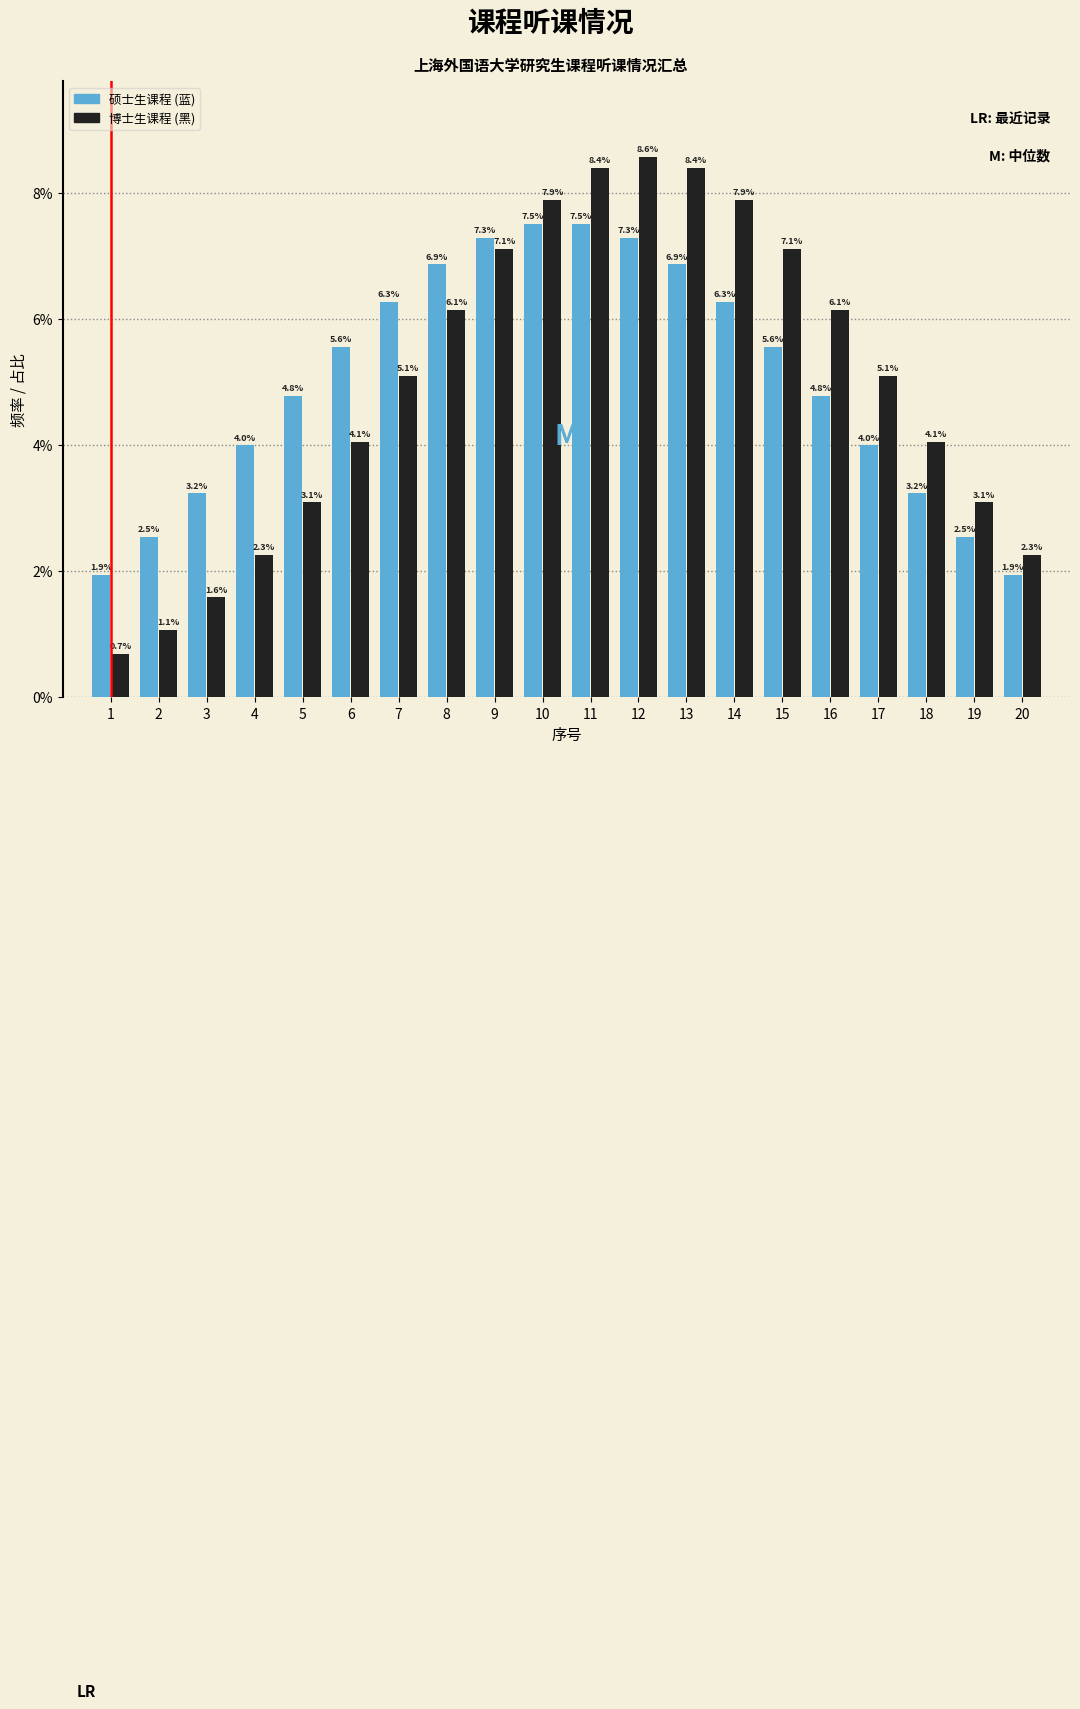

Reading left to right, extract all data points from this chart.

硕士生课程 (蓝): 1=1.9	2=2.5	3=3.2	4=4.0	5=4.8	6=5.6	7=6.3	8=6.9	9=7.3	10=7.5	11=7.5	12=7.3	13=6.9	14=6.3	15=5.6	16=4.8	17=4.0	18=3.2	19=2.5	20=1.9
博士生课程 (黑): 1=0.7	2=1.1	3=1.6	4=2.3	5=3.1	6=4.1	7=5.1	8=6.1	9=7.1	10=7.9	11=8.4	12=8.6	13=8.4	14=7.9	15=7.1	16=6.1	17=5.1	18=4.1	19=3.1	20=2.3